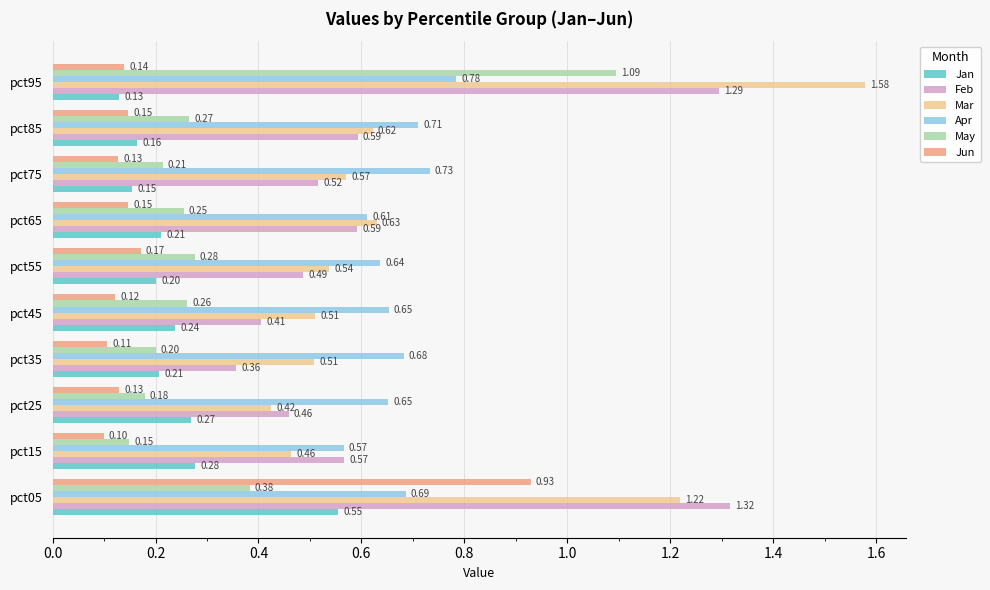

Which series has the largest total across all categories?

Mar